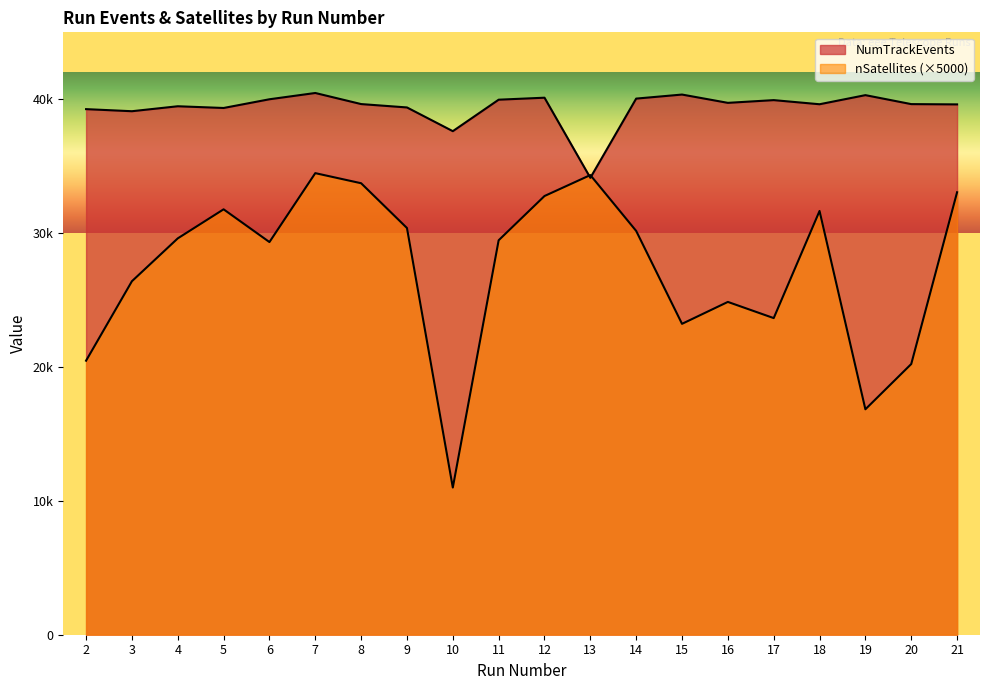

Where do nSatellites and NumTrackEvents first cross each other?

12 and 13